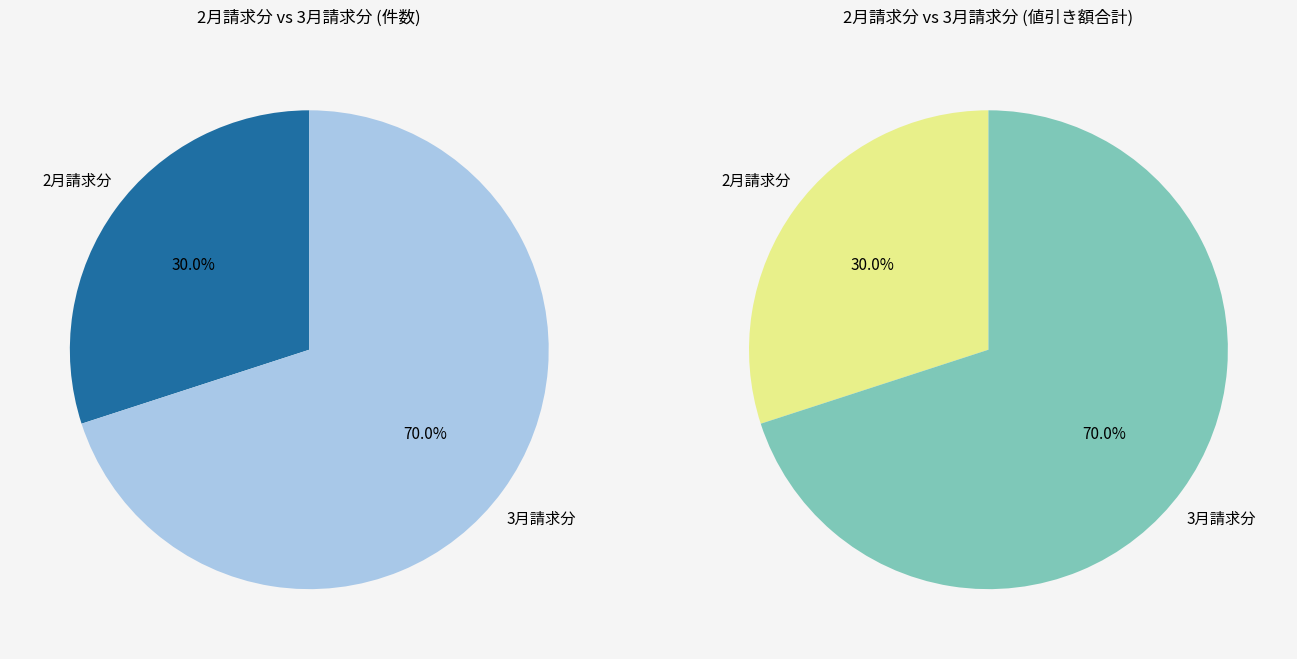

How many slices are in this pie chart?

2